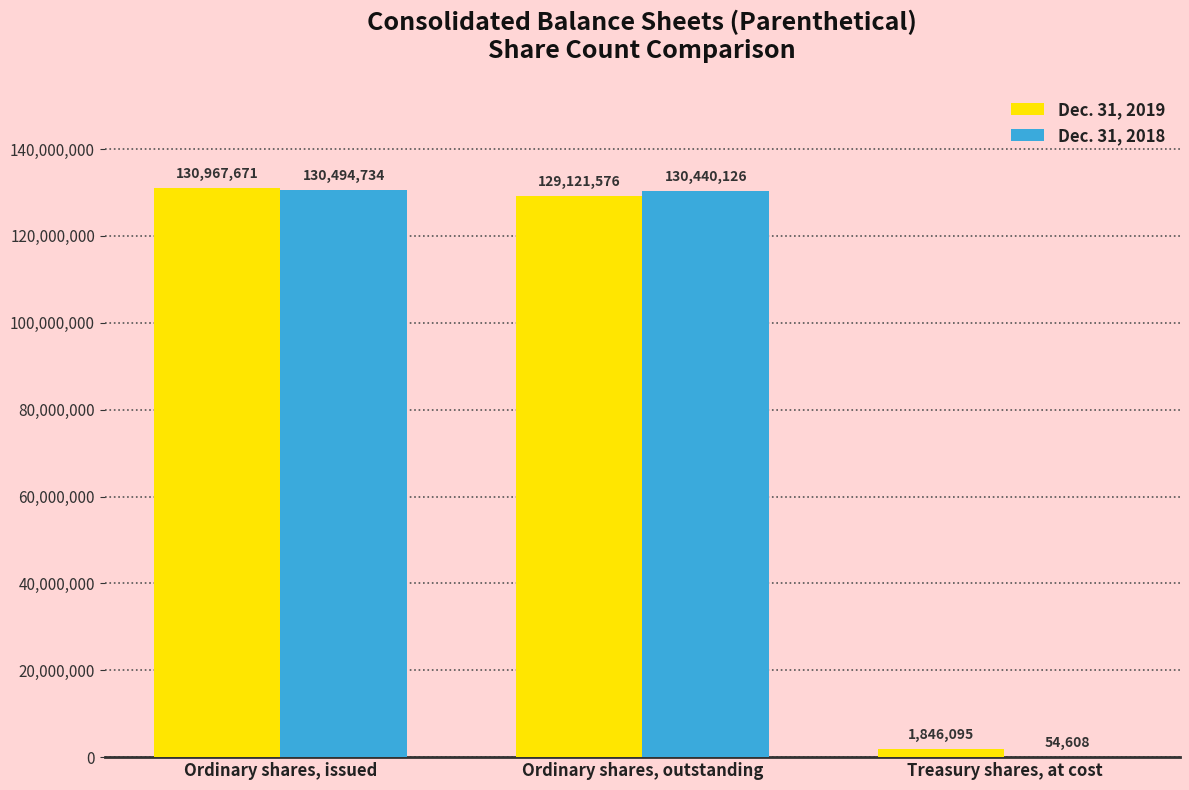

Does the chart contain stacked bars?

No